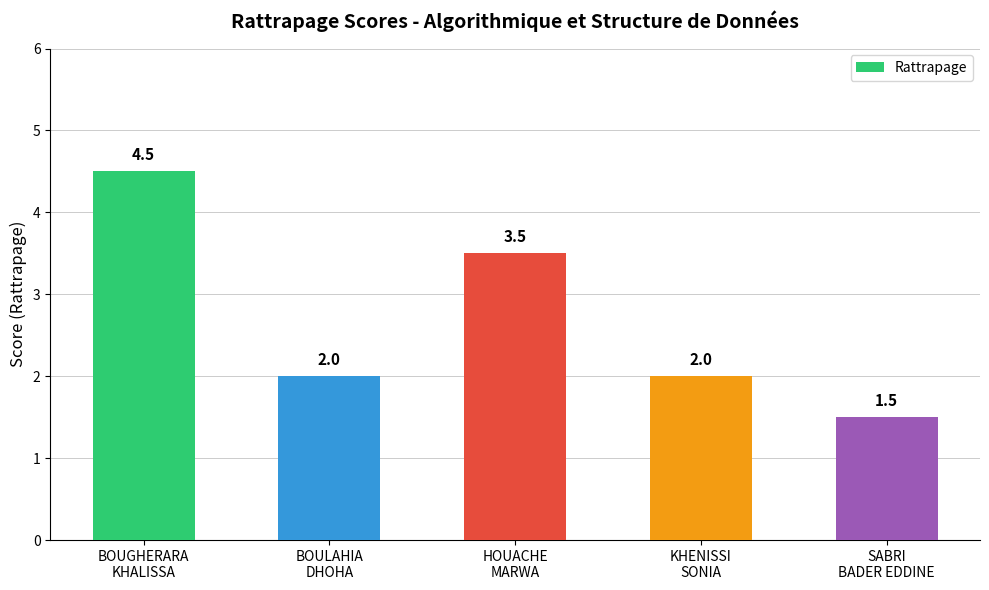

What is the value of the 4th bar from the left?

2.0